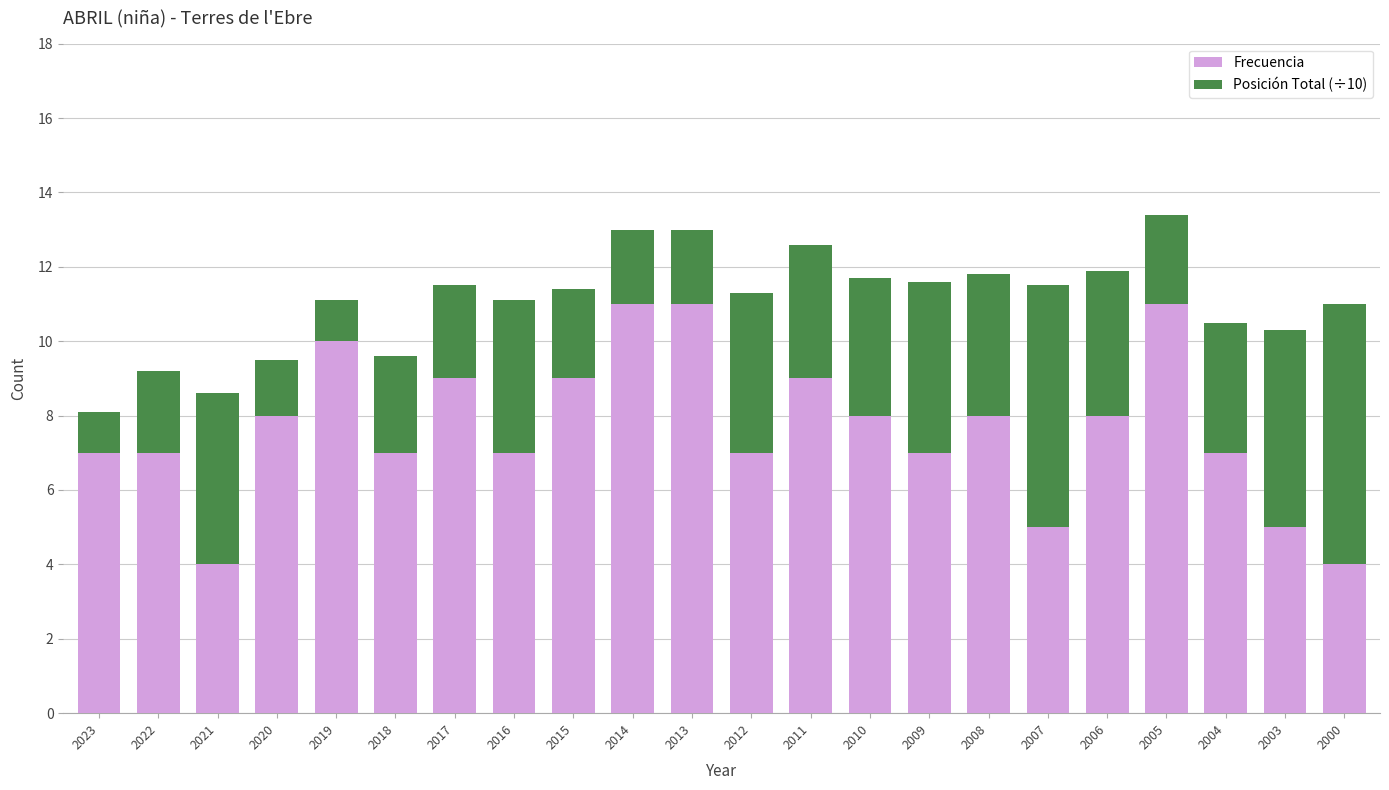

The Frecuencia series shows 4.3 at 2004. True or false?

False